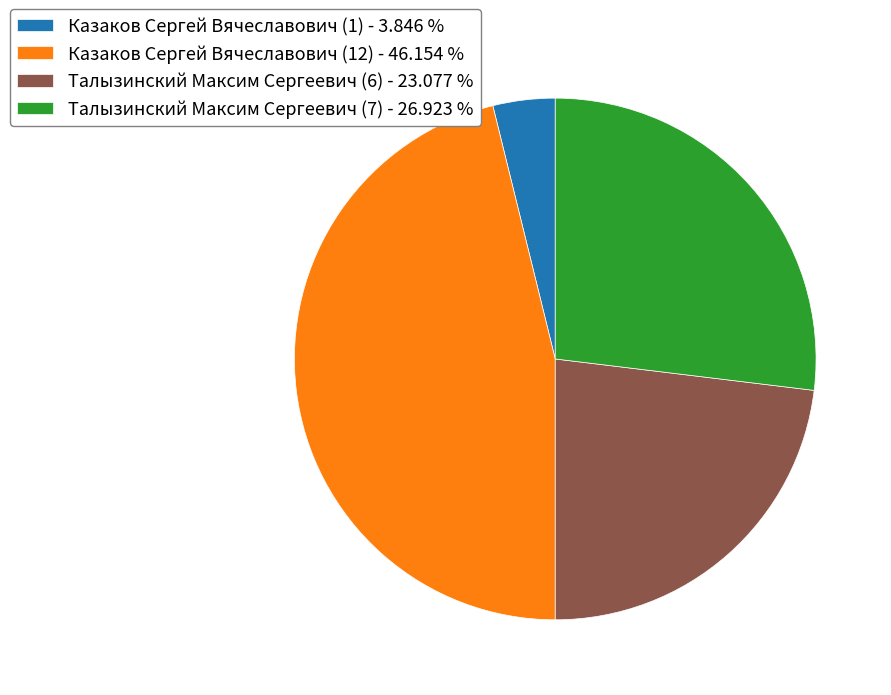

Is there a majority slice in this chart?

No